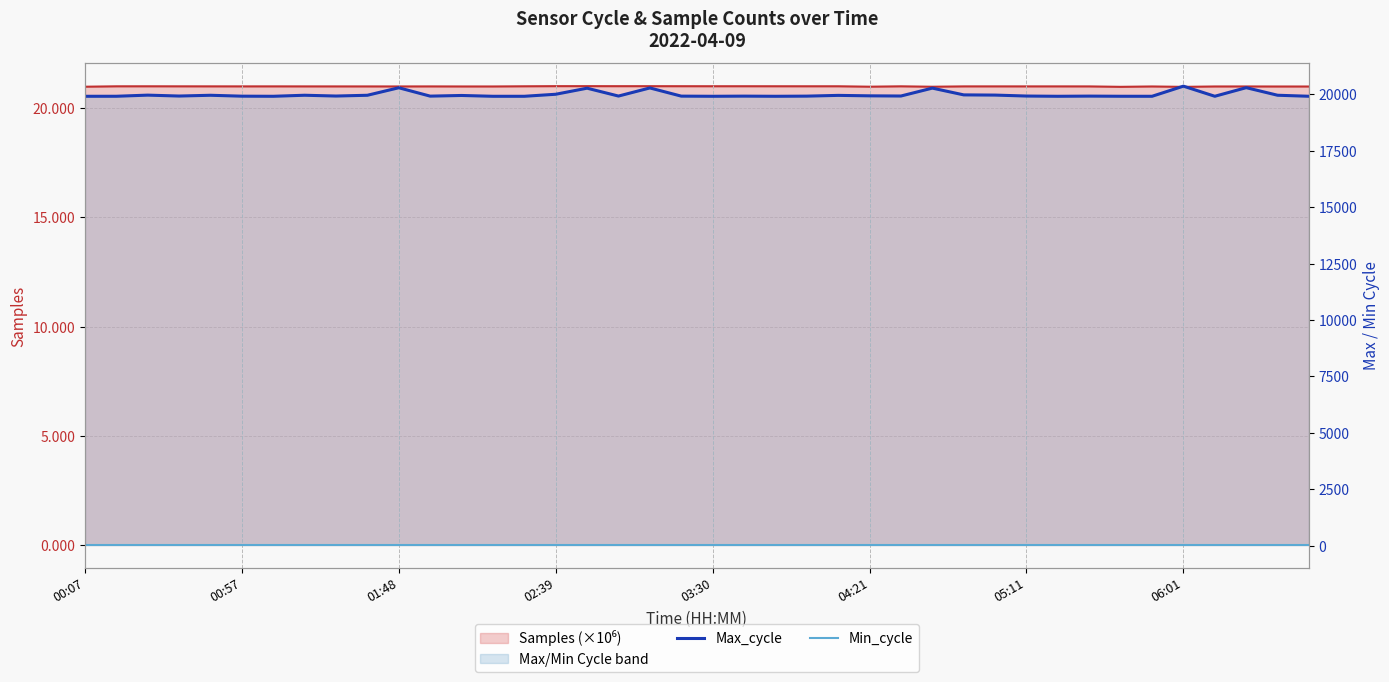

What is the maximum value for Min_cycle?

28